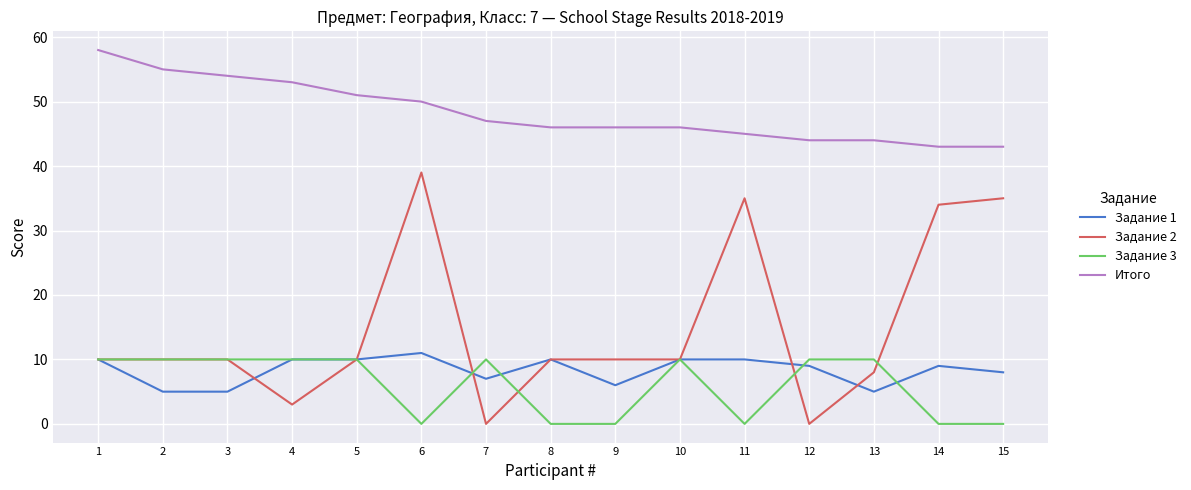

Reading right to left, transcribe all the data shown in this chart.

Задание 1: 8	9	5	9	10	10	6	10	7	11	10	10	5	5	10
Задание 2: 35	34	8	0	35	10	10	10	0	39	10	3	10	10	10
Задание 3: 0	0	10	10	0	10	0	0	10	0	10	10	10	10	10
Итого: 43	43	44	44	45	46	46	46	47	50	51	53	54	55	58